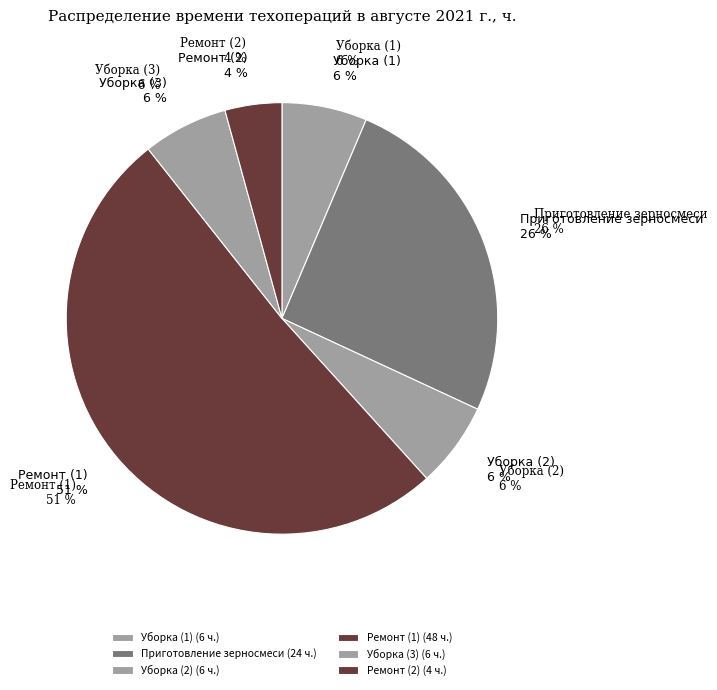

Which slice represents more than half of the pie?

Ремонт (1)